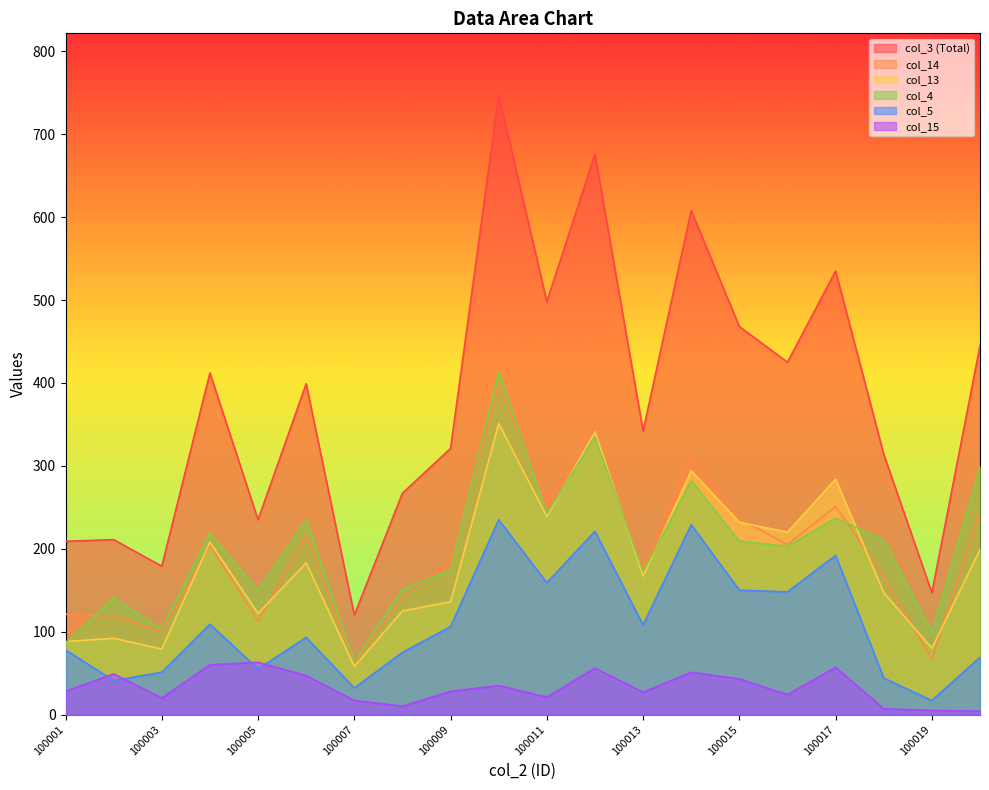

Which series has the largest range (max minus min)?

col_3 (Total)